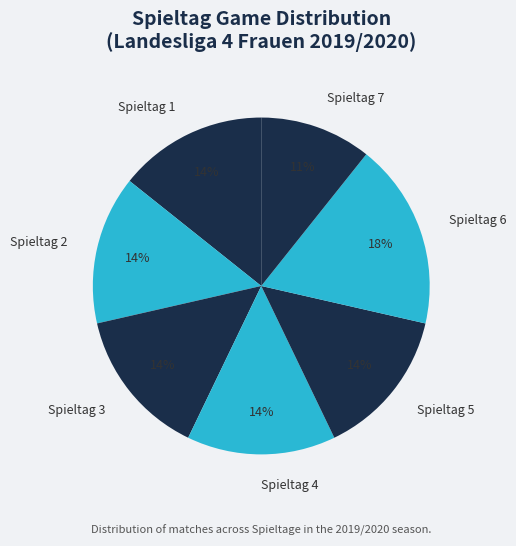

Count the number of slices in the pie.

7